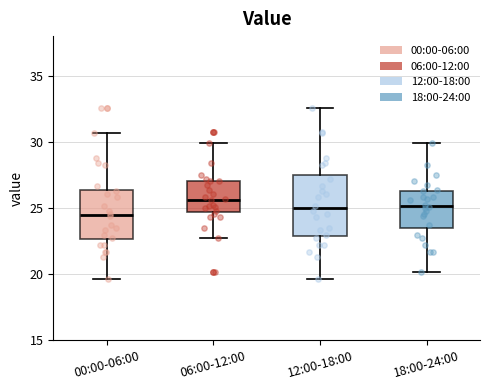

Which box has the highest median line?

06:00-12:00